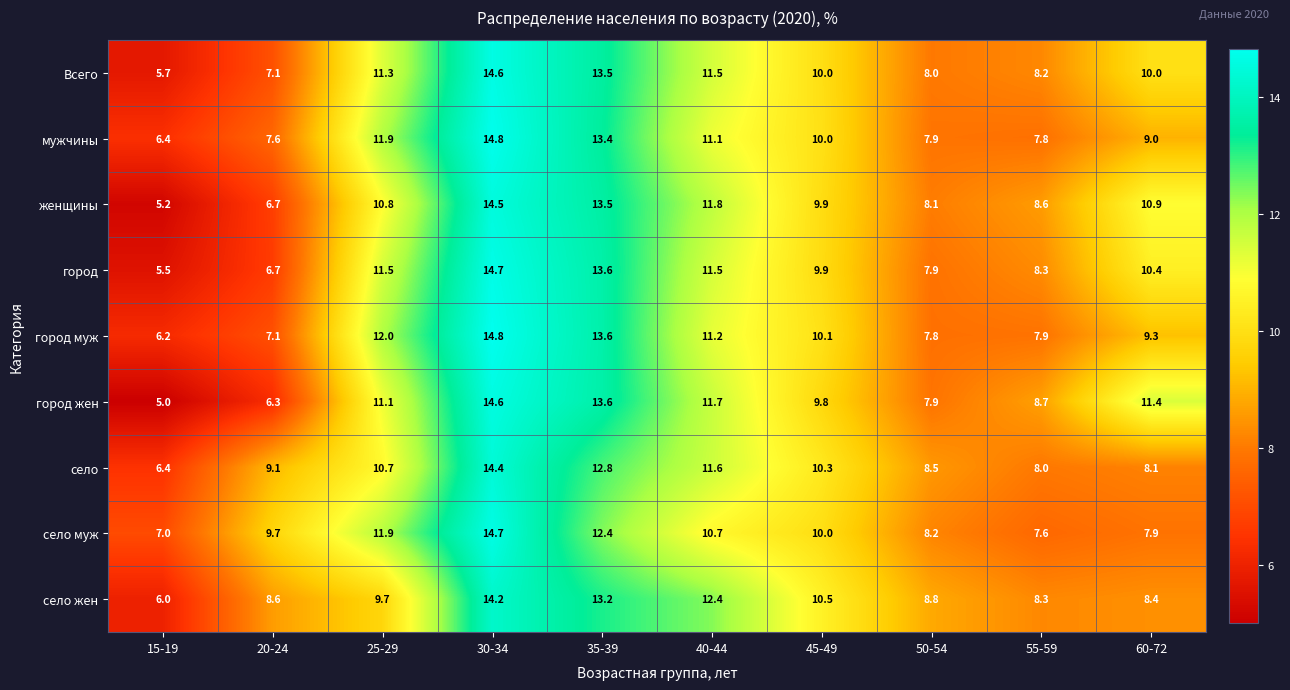

Which series has the largest range (max minus min)?

город жен